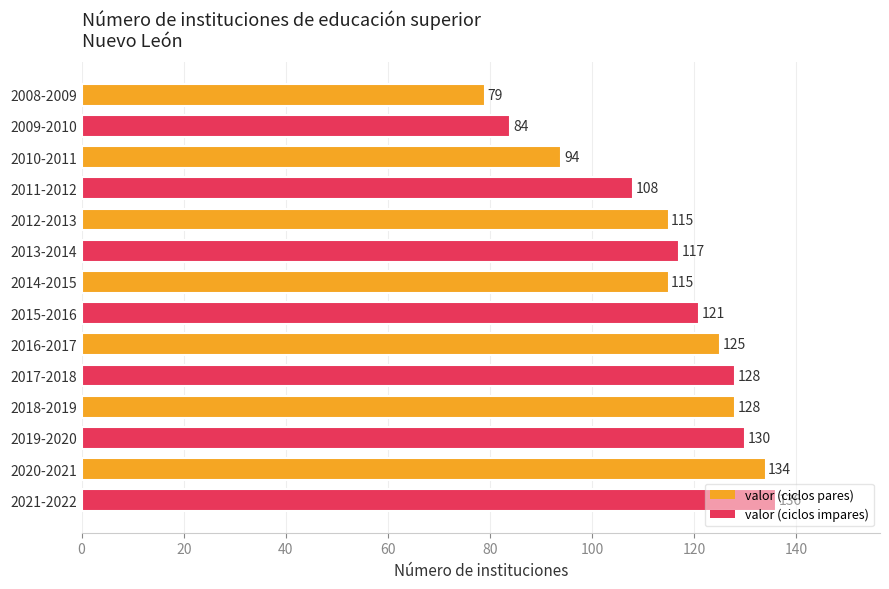

Are the bars grouped side by side (vs. stacked)?

No